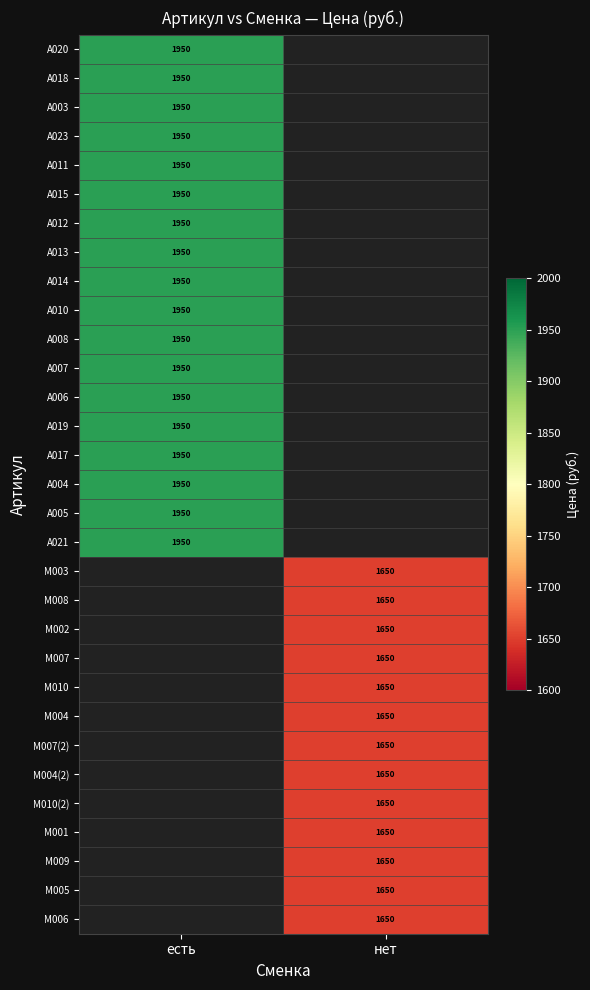

True or false: А007 has a value of 2609 at есть.

False